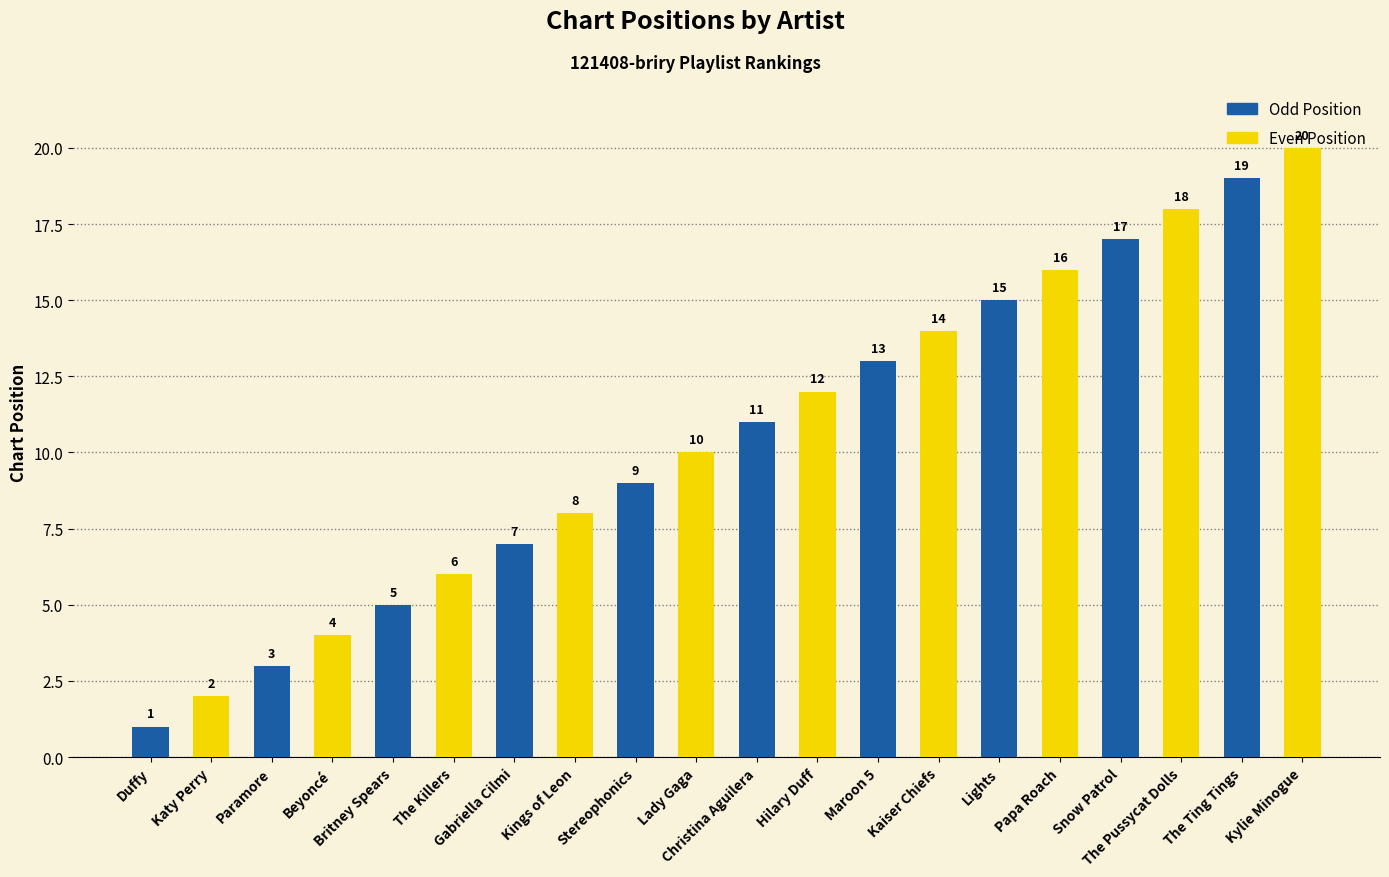

How many bars are there in total?

20